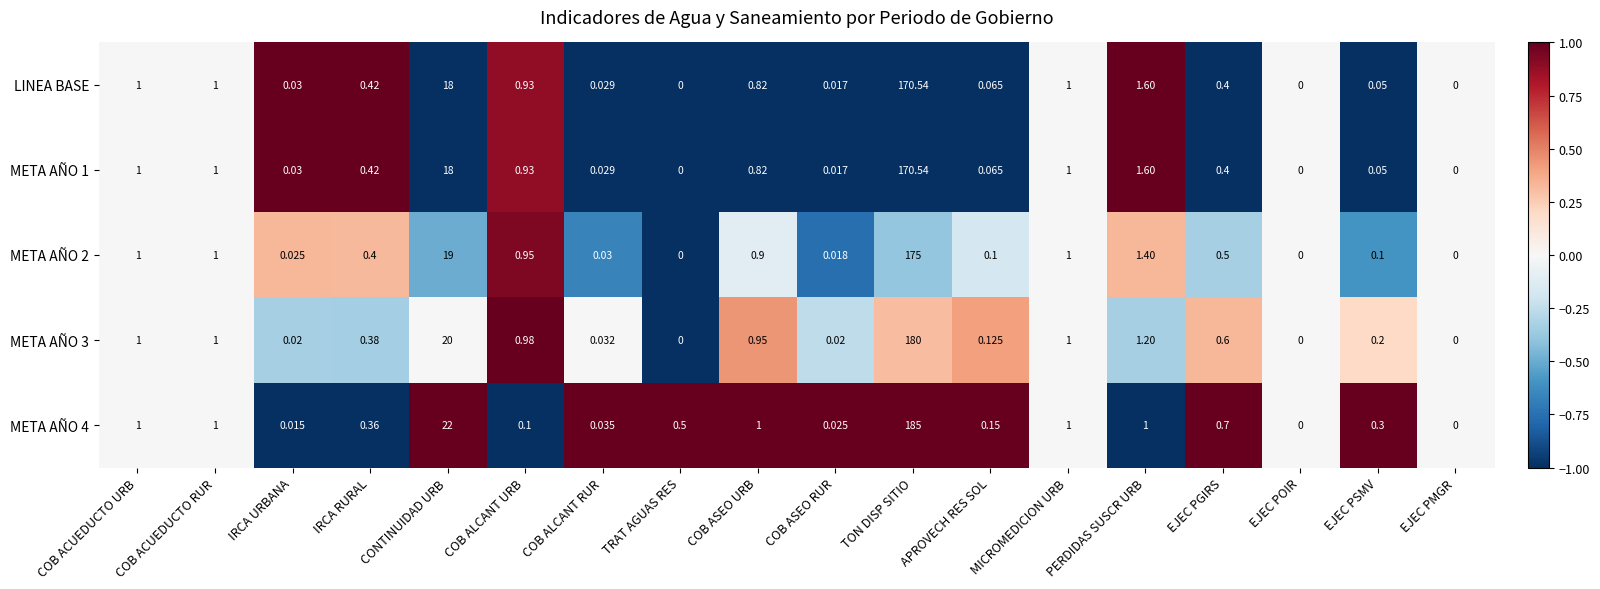

Which category has the highest value in the META AÑO 2 series?

TON DISP SITIO